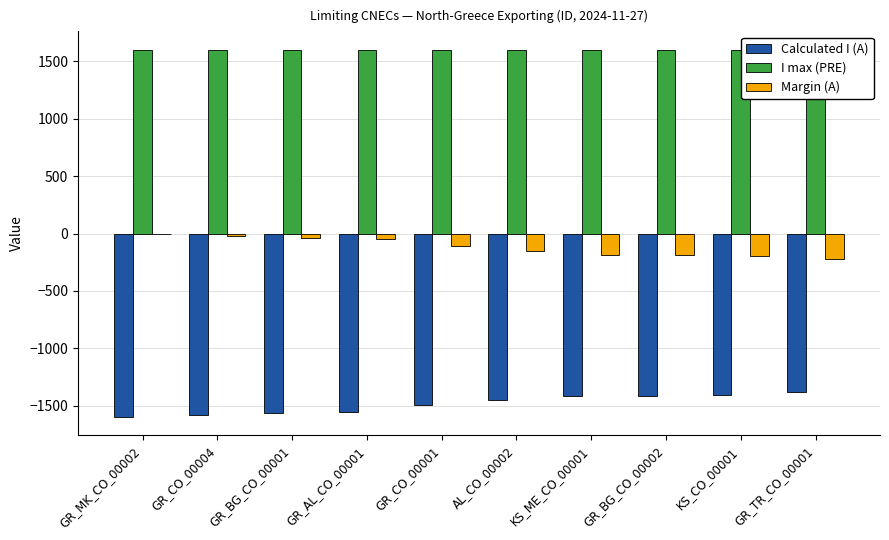

At which label does Margin (A) reach its peak?

GR_MK_CO_00002